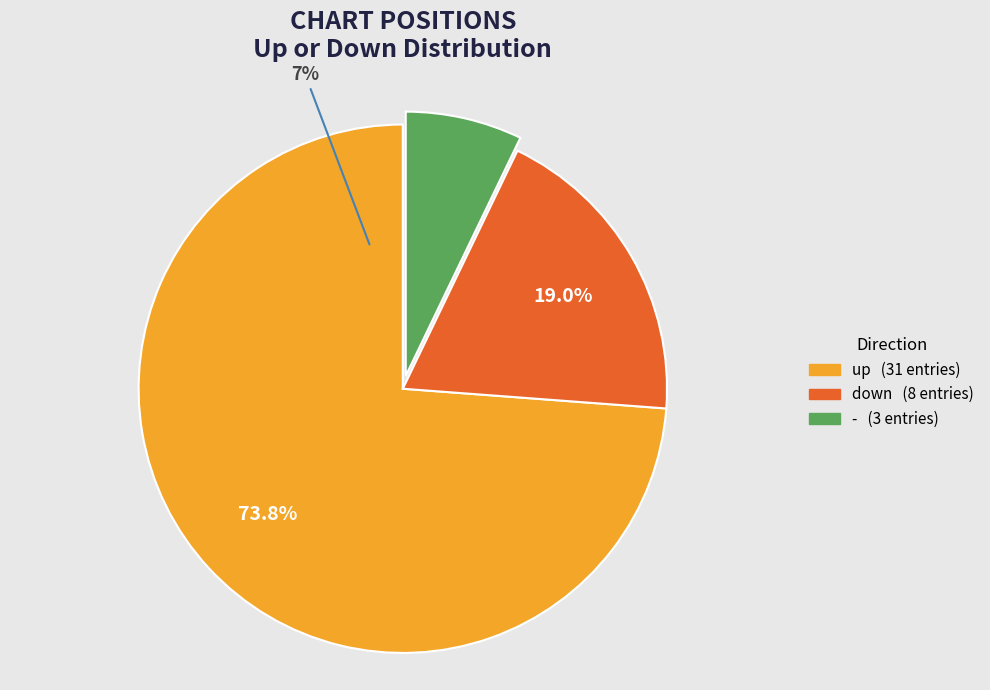

Count the number of slices in the pie.

3